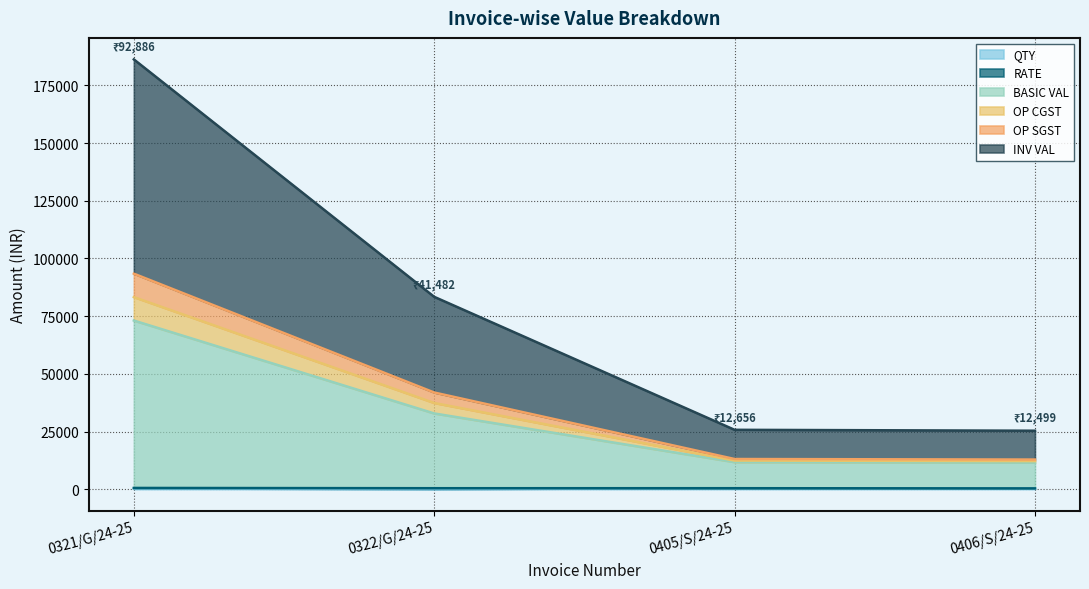

Where is BASIC VAL nearest to the value 42307?

0322/G/24-25